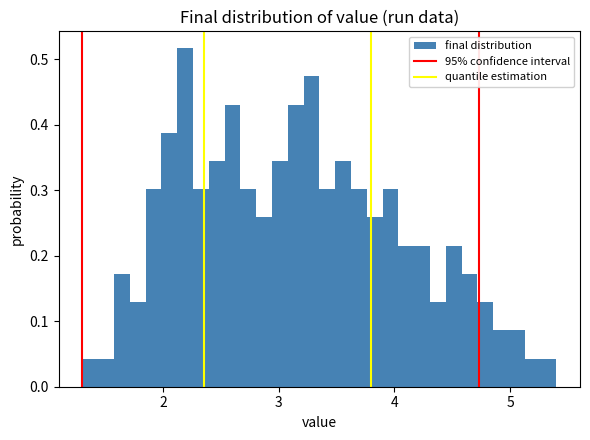

Around what value on the x-axis is the tallest bar? Give the approximate position of its centre, as read against the axis.

2.2